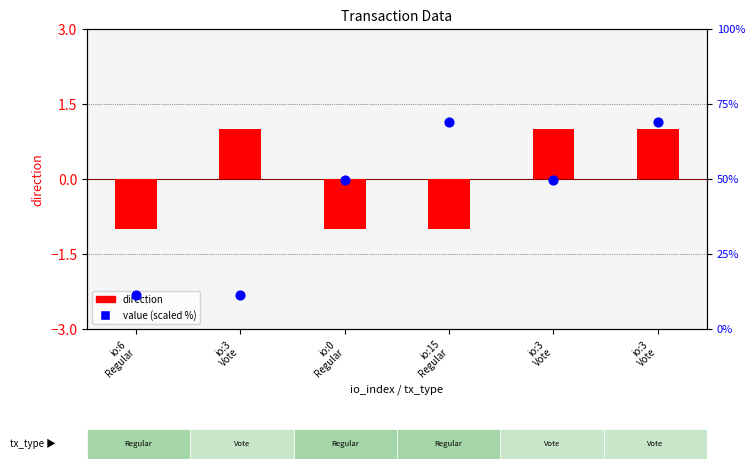

What are all the series names shown in the legend?

direction, value (scaled %)